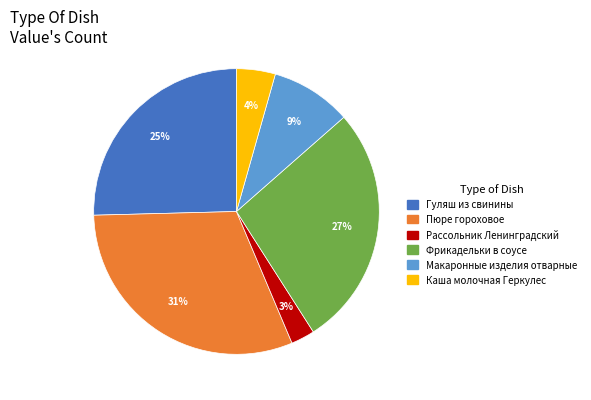

Does Пюре гороховое represent more than half of the total?

No